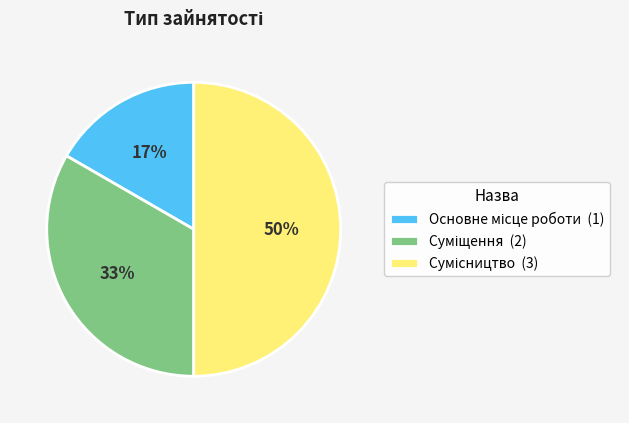

To the nearest percent, what is the difference between the largest and smallest slice percentages?

33%